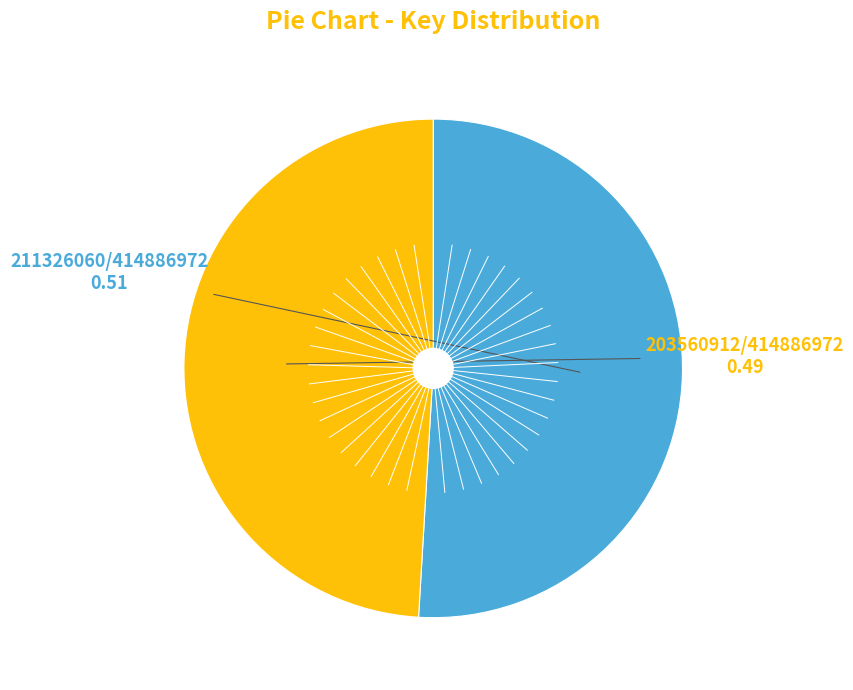

Is there a majority slice in this chart?

Yes